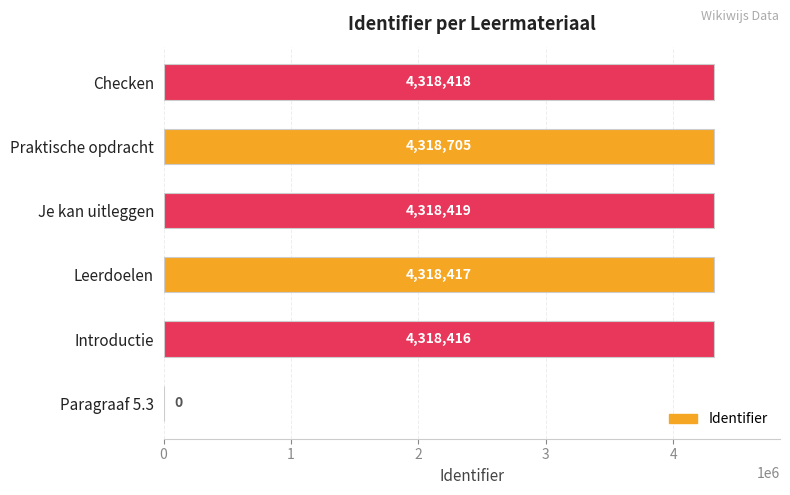

How many values are above zero?

5